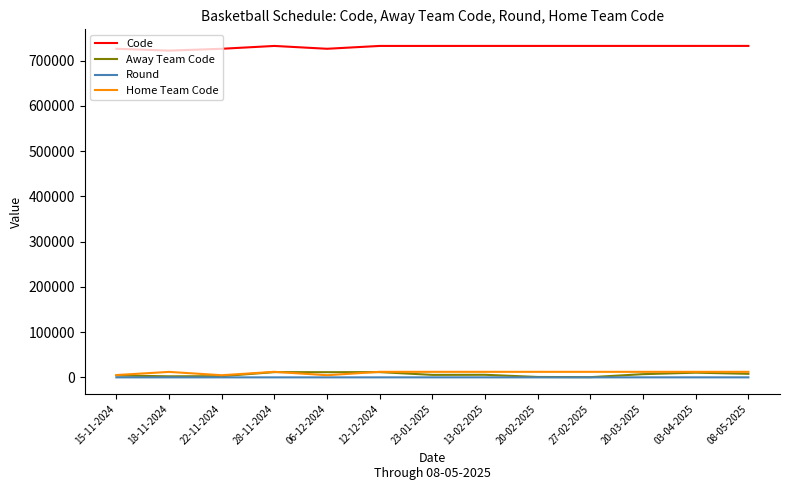

The value of Code at 03-04-2025 is 732295. True or false?

True